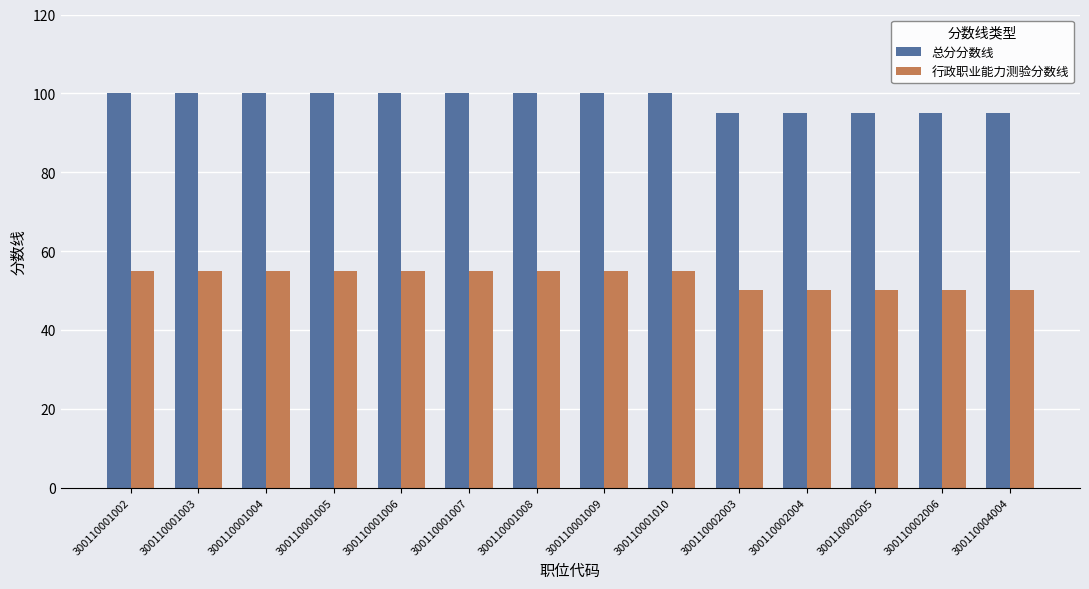

Which series has the largest total across all categories?

总分分数线